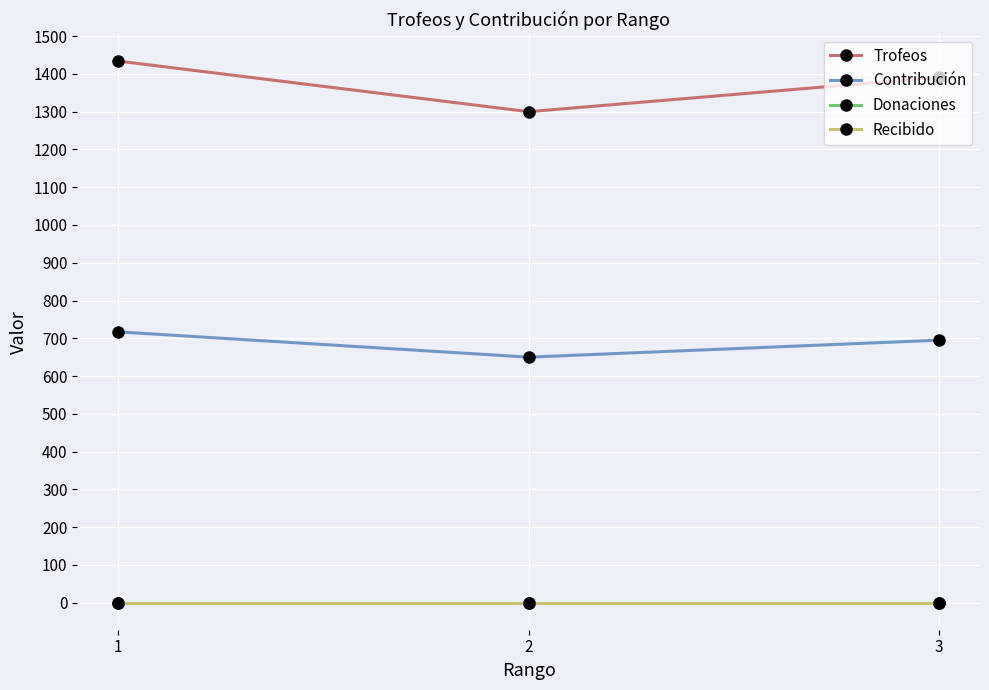

Which has a higher value, 2 or 3?

3